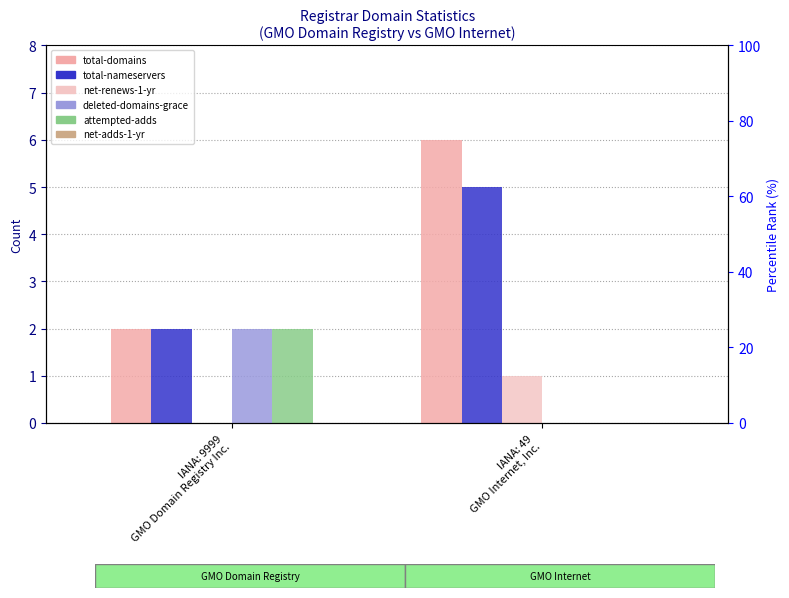

What is the average value of the total-domains series?

4